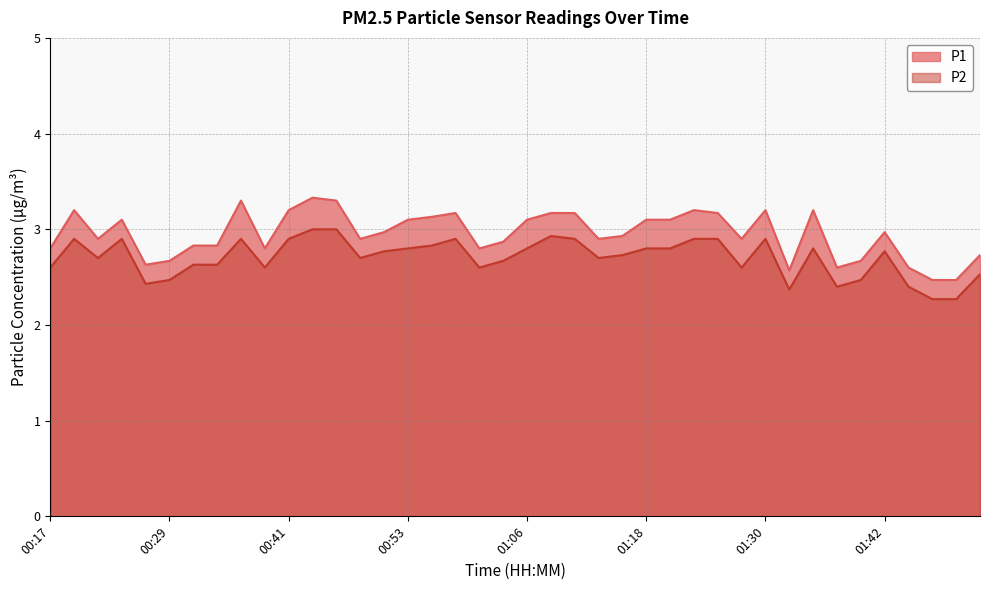

Between 01:52 and 00:41, which is larger?

00:41